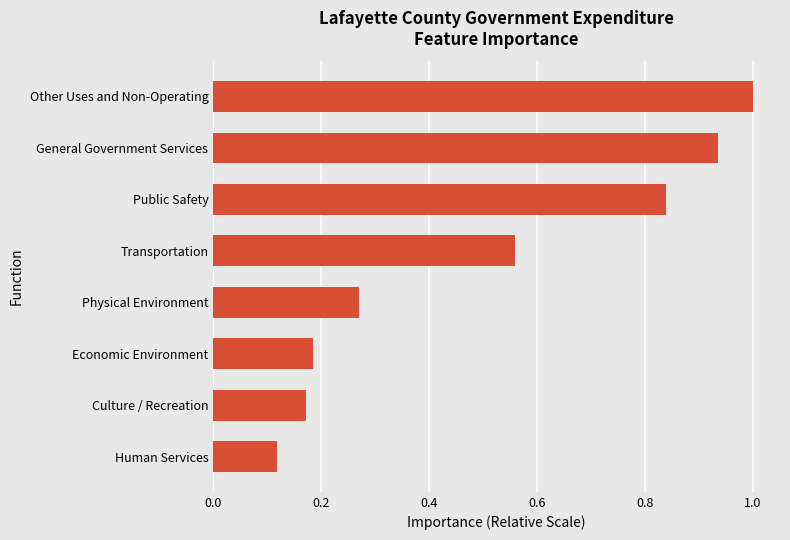

Is it true that the value at Transportation is 0.3?

False